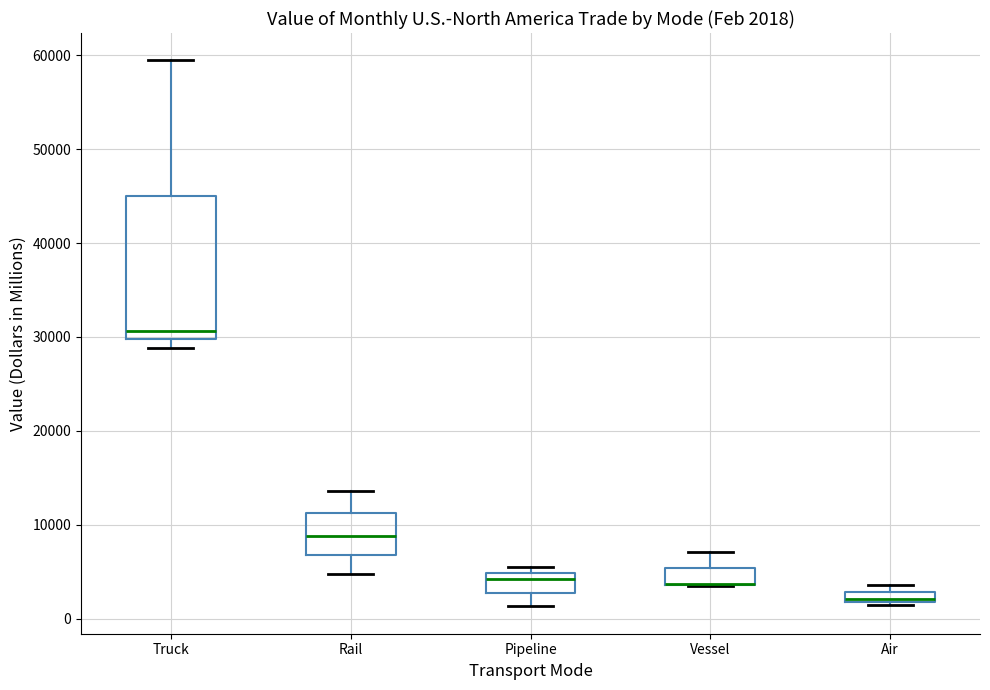

Which box is the tallest, from its lower edge to its upper edge?

Truck